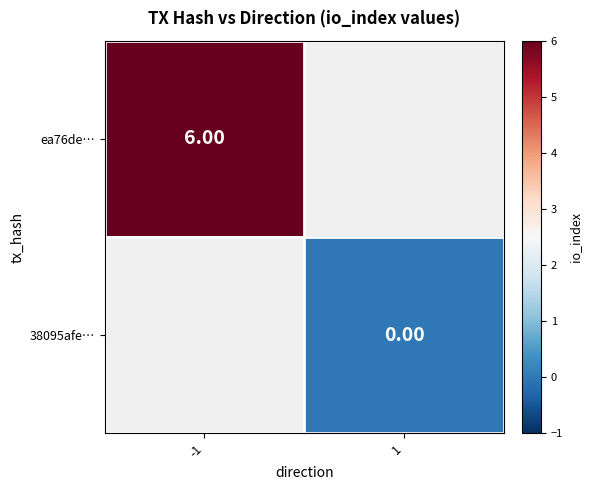

Is the value of ea76de… at -1 greater than the value of 38095afe… at 1?

Yes